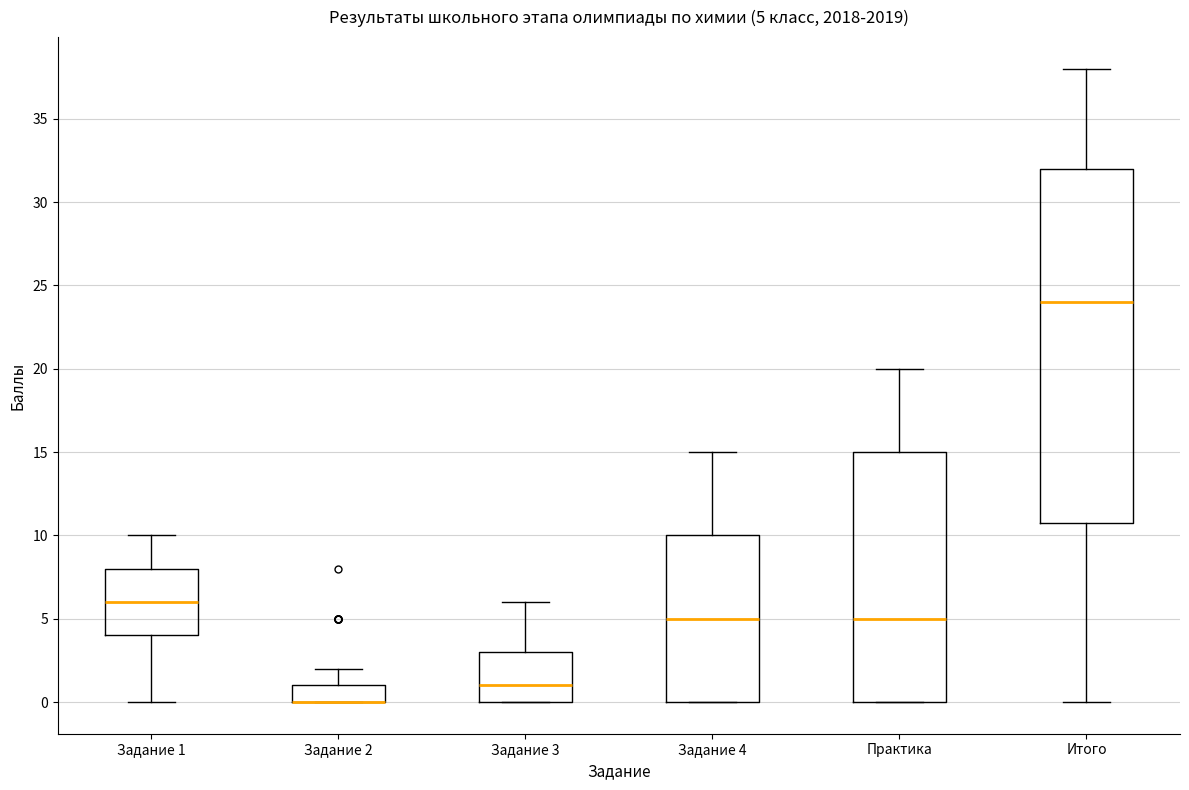

Comparing the boxes themselves (not the whiskers), which one is the tallest?

Итого